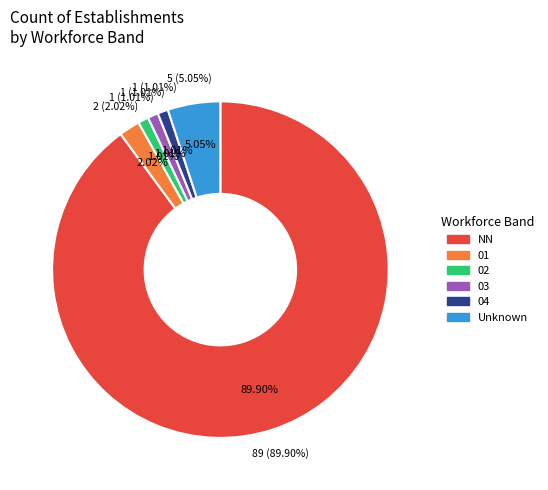

Is the sum of 03 and  greater than half?

No